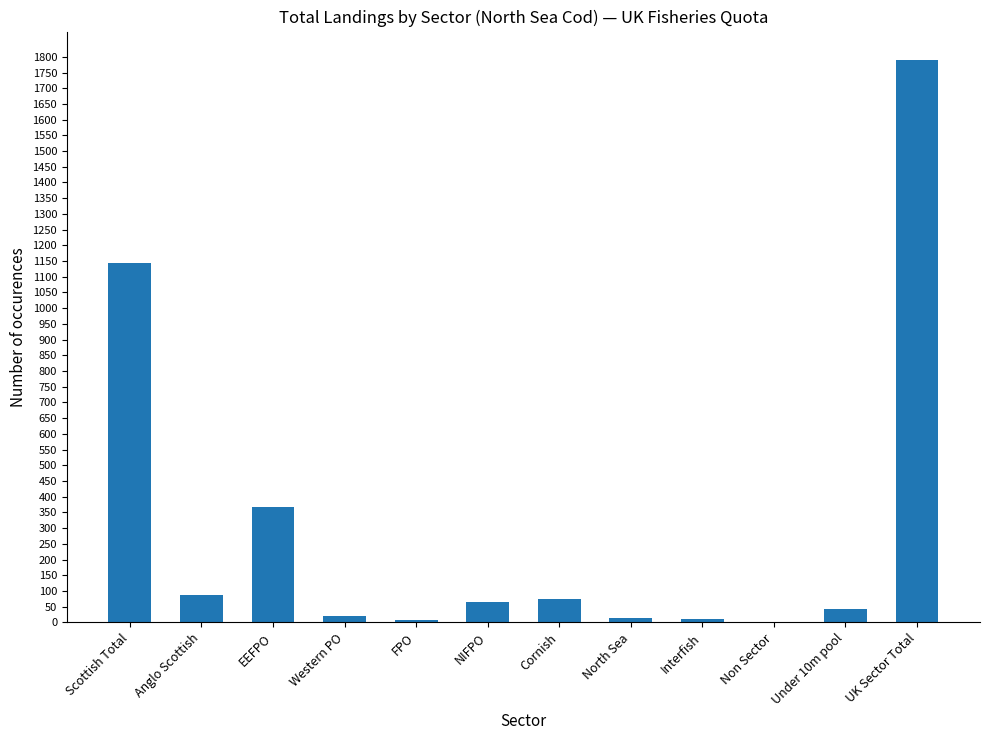

At which label is the value closest to 896?

Scottish Total